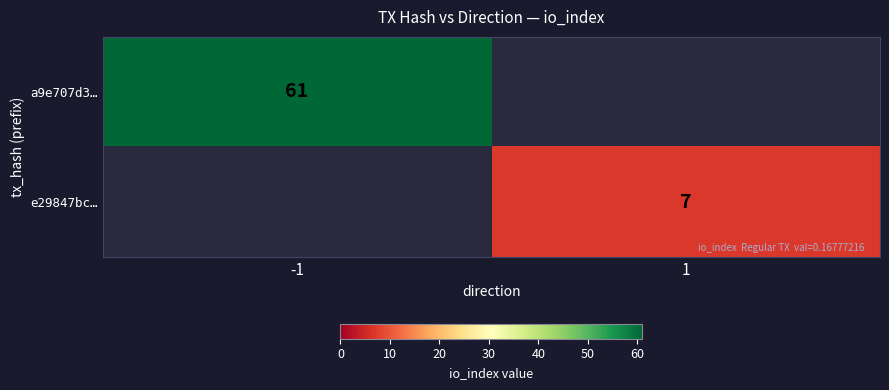

The value of e29847bc… at 1 is 3. True or false?

False